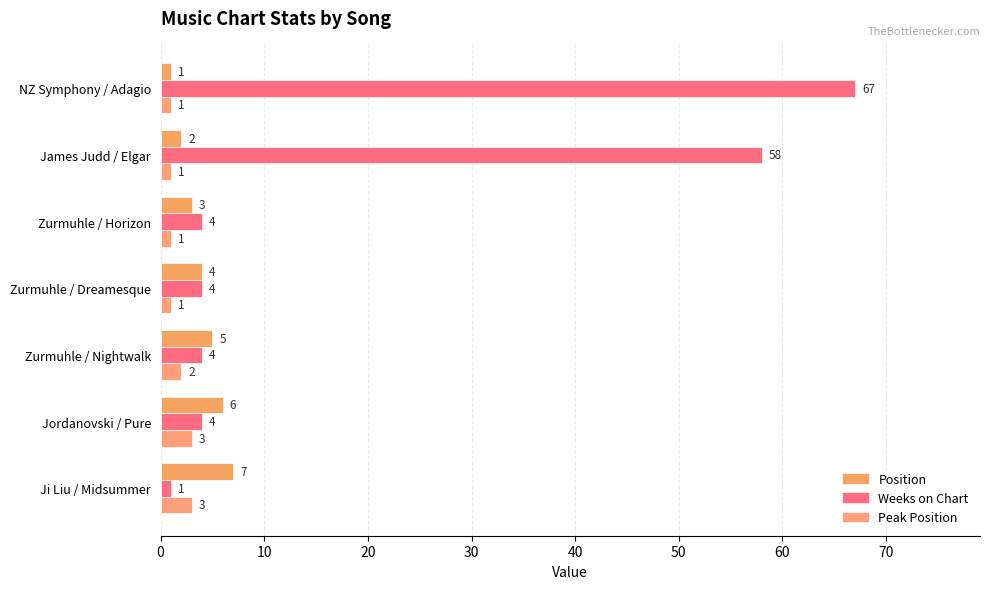

Count the number of data series in this chart.

3